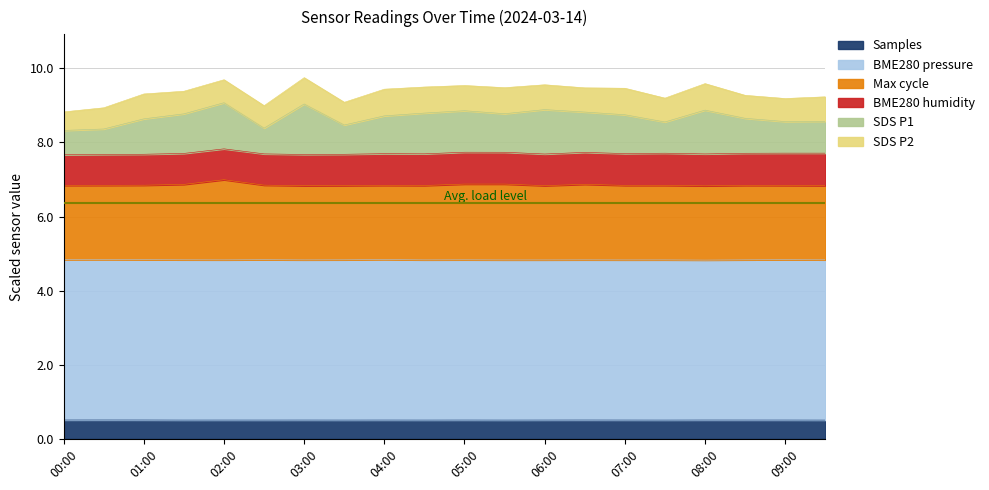

What are all the series names shown in the legend?

Samples, BME280 pressure, Max cycle, BME280 humidity, SDS P1, SDS P2